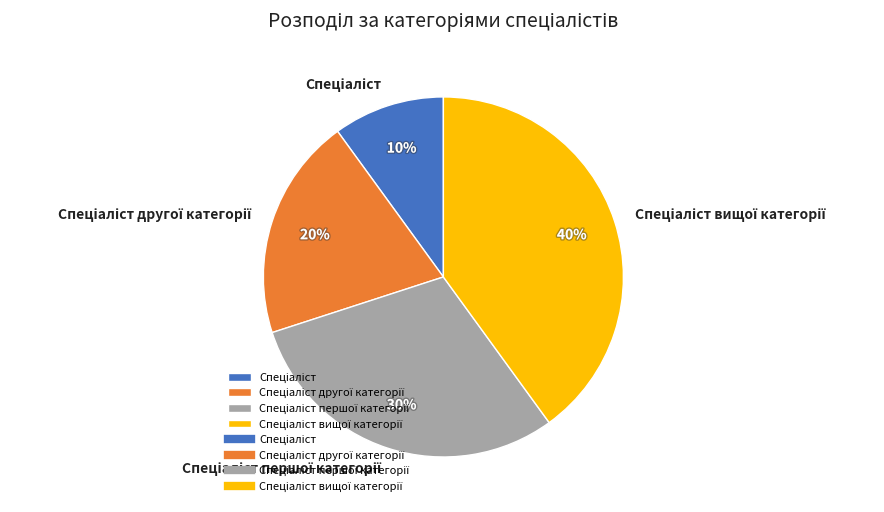

Is there any slice that represents more than half of the pie?

No